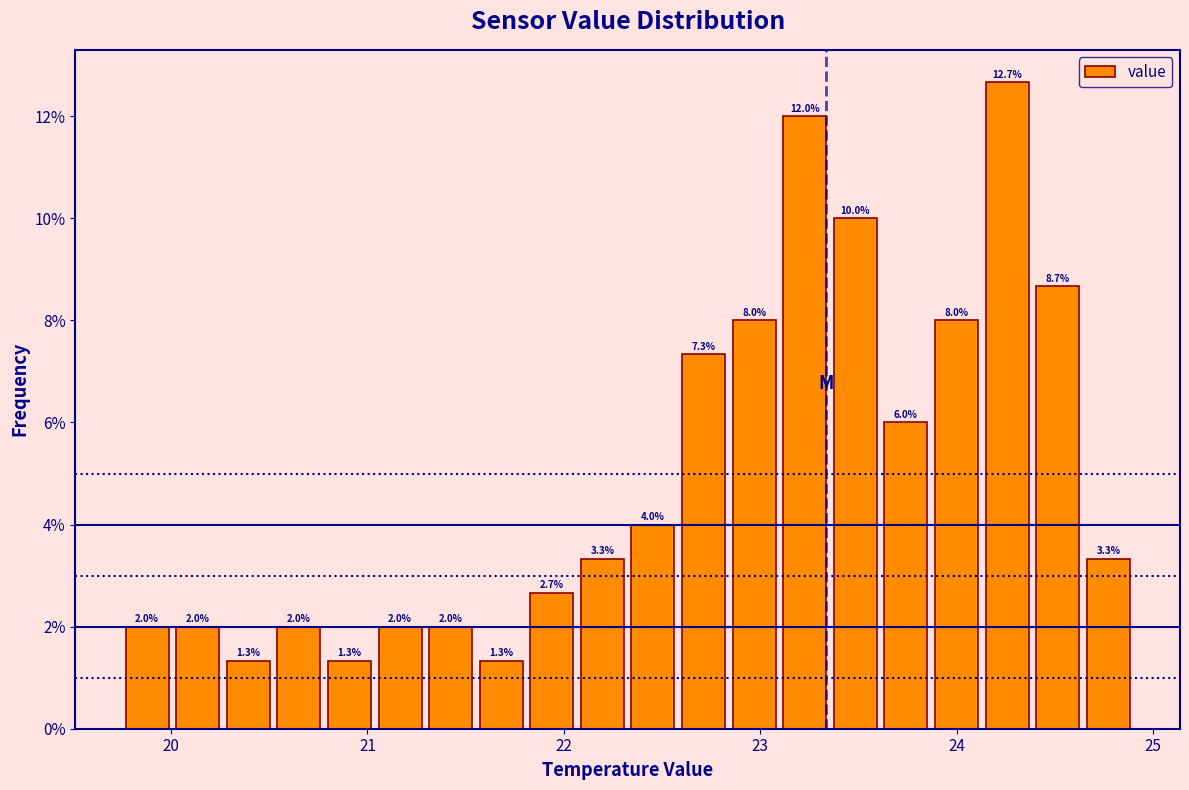

Around what value on the x-axis is the tallest bar? Give the approximate position of its centre, as read against the axis.

24.3